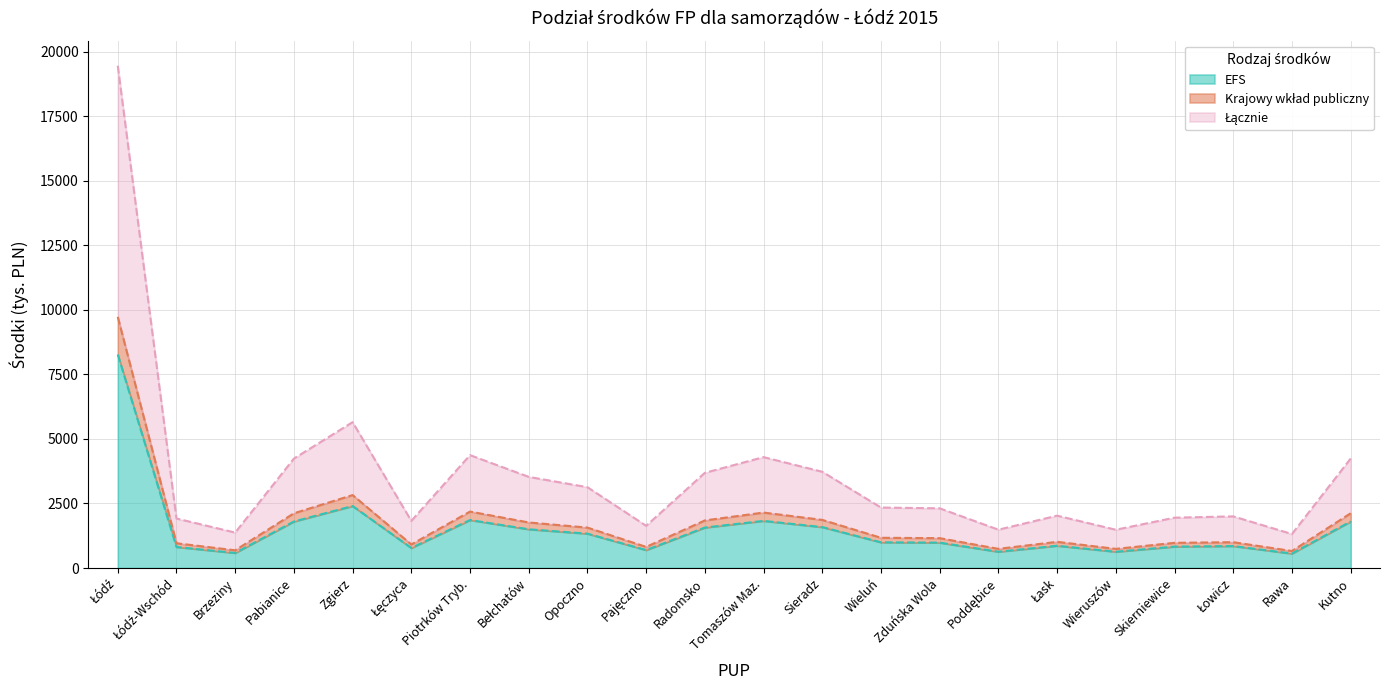

At which label does EFS reach its peak?

Łódź